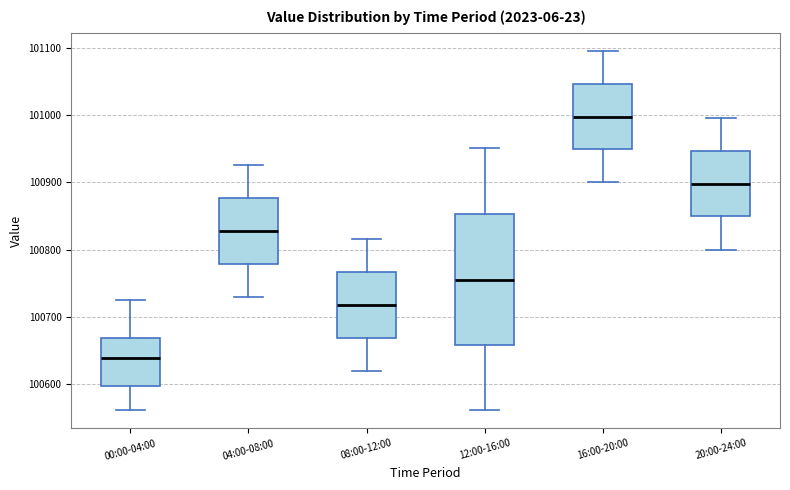

Comparing the boxes themselves (not the whiskers), which one is the tallest?

12:00-16:00